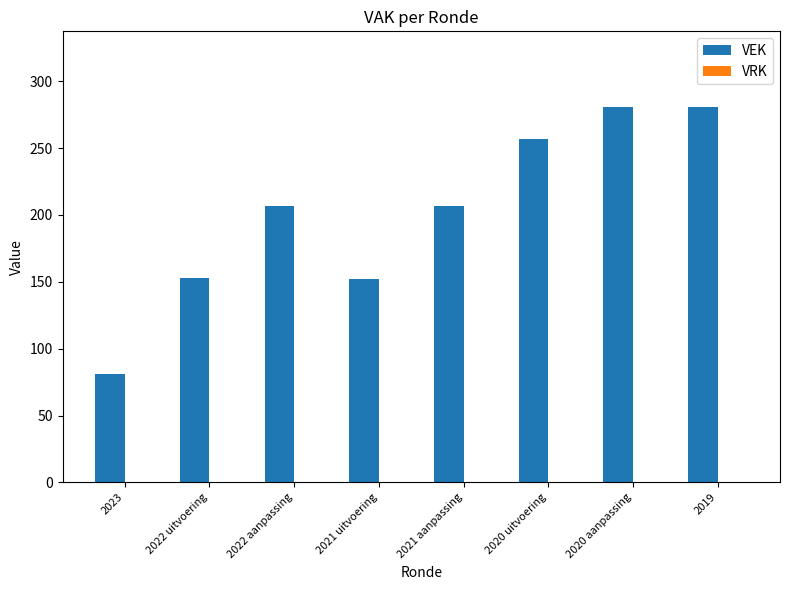

What is the minimum value shown in the chart?

81